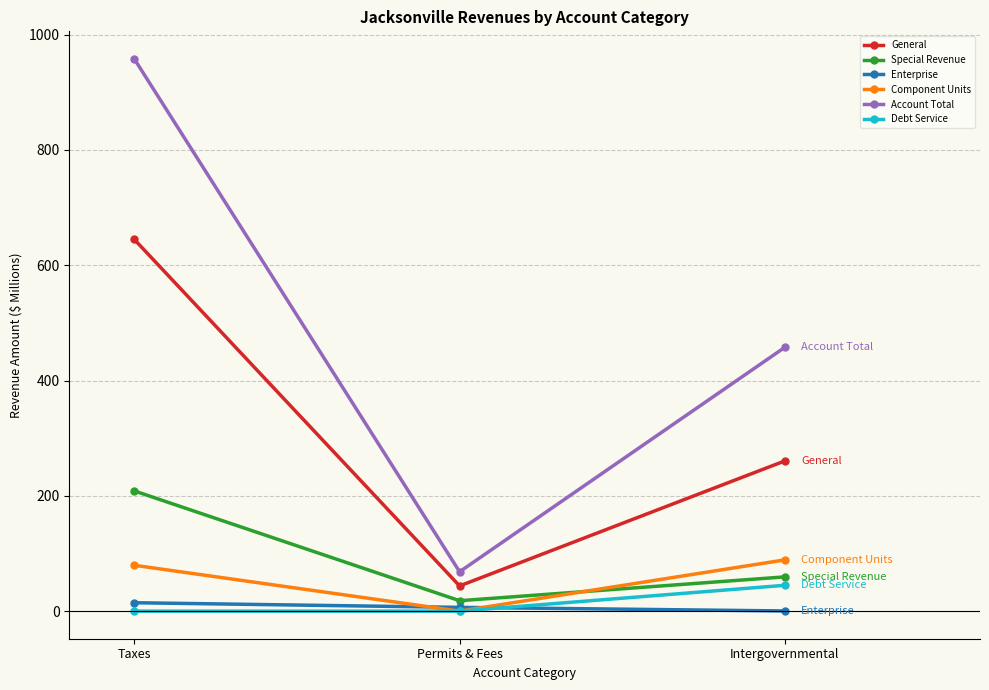

Which series changed the most between Taxes and Intergovernmental?

Account Total